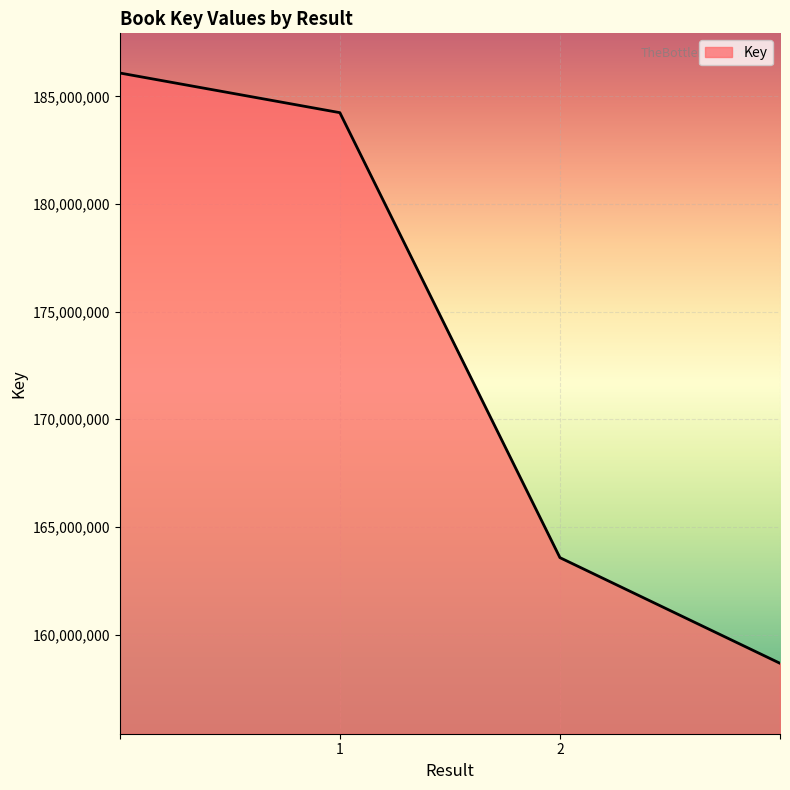

What is the minimum value shown in the chart?

158664518.9